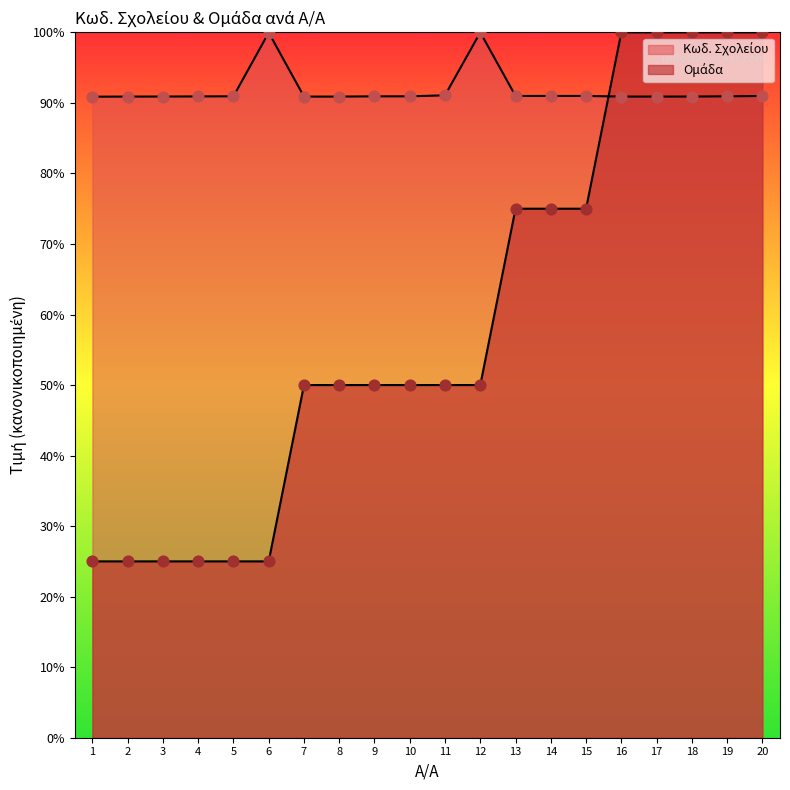

Which series contains the highest Y value?

Κωδ. Σχολείου